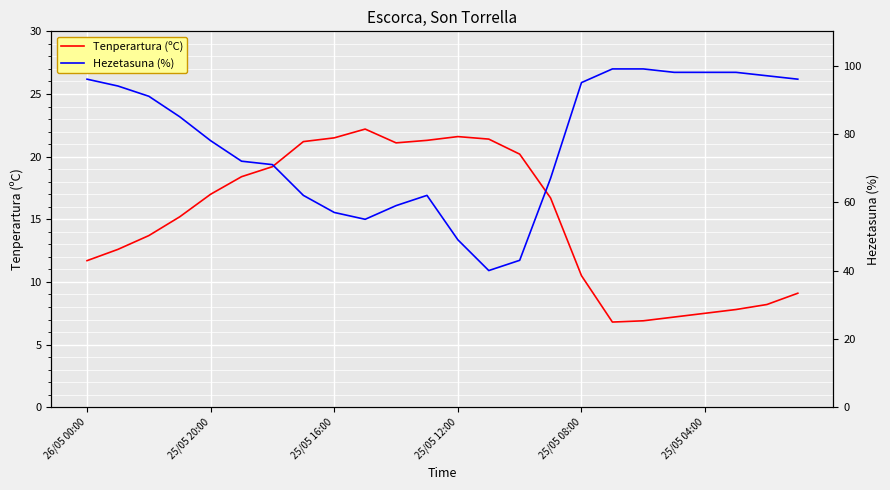

Which series has the largest total across all categories?

Hezetasuna (%)